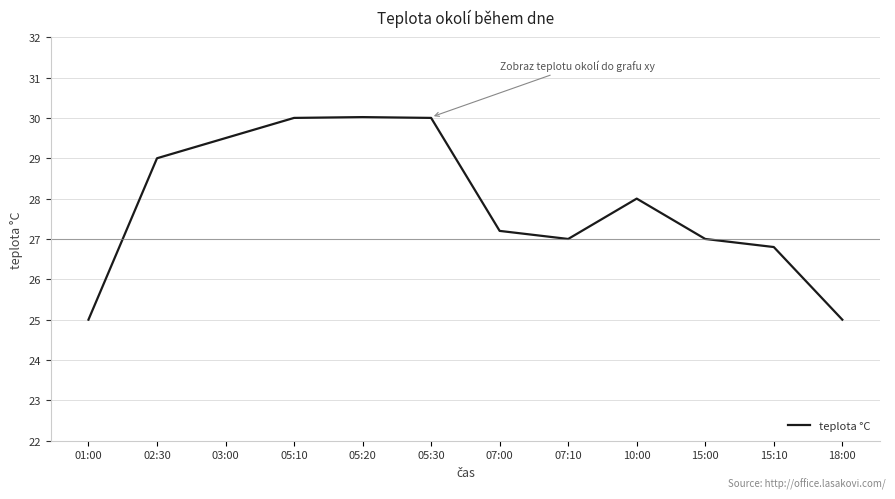

What is the sum of the values at 18:00 and 05:10?

55.0